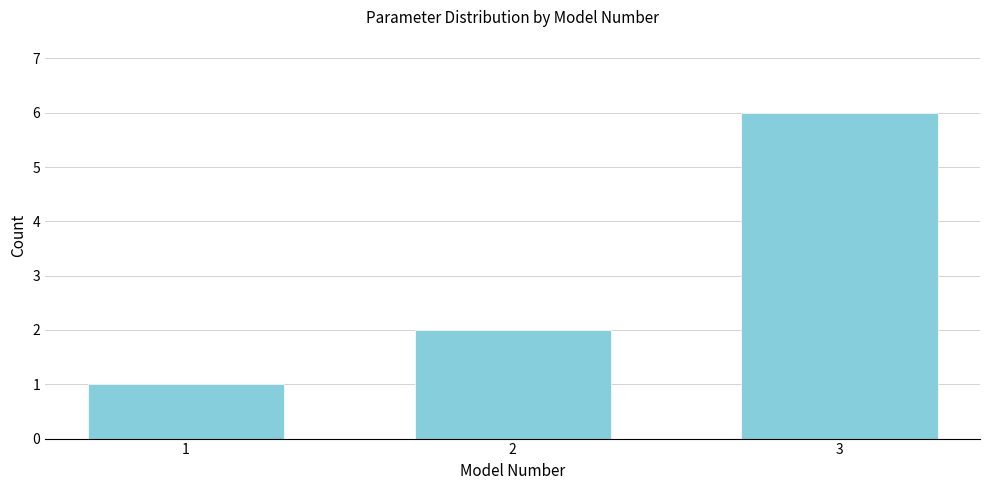

Reading left to right, extract all data points from this chart.

1	2	6